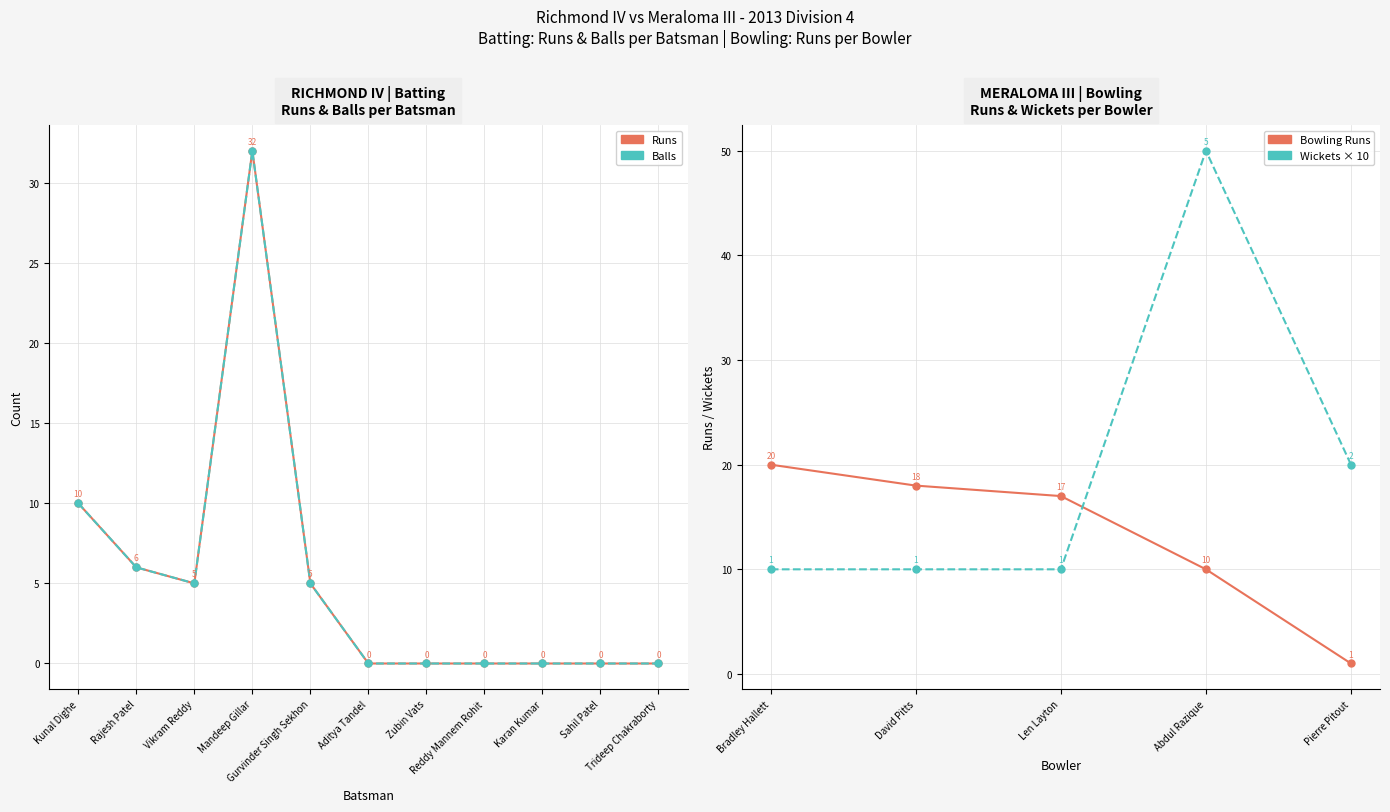

True or false: Balls has more than 1 points higher than both neighbors.

False